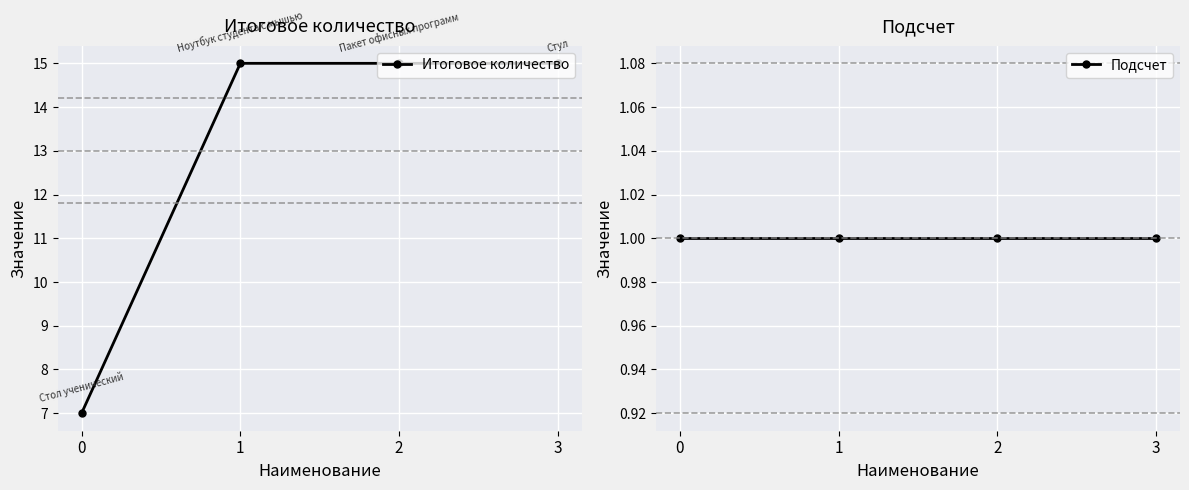

What is the average value of the Итоговое количество series?

13